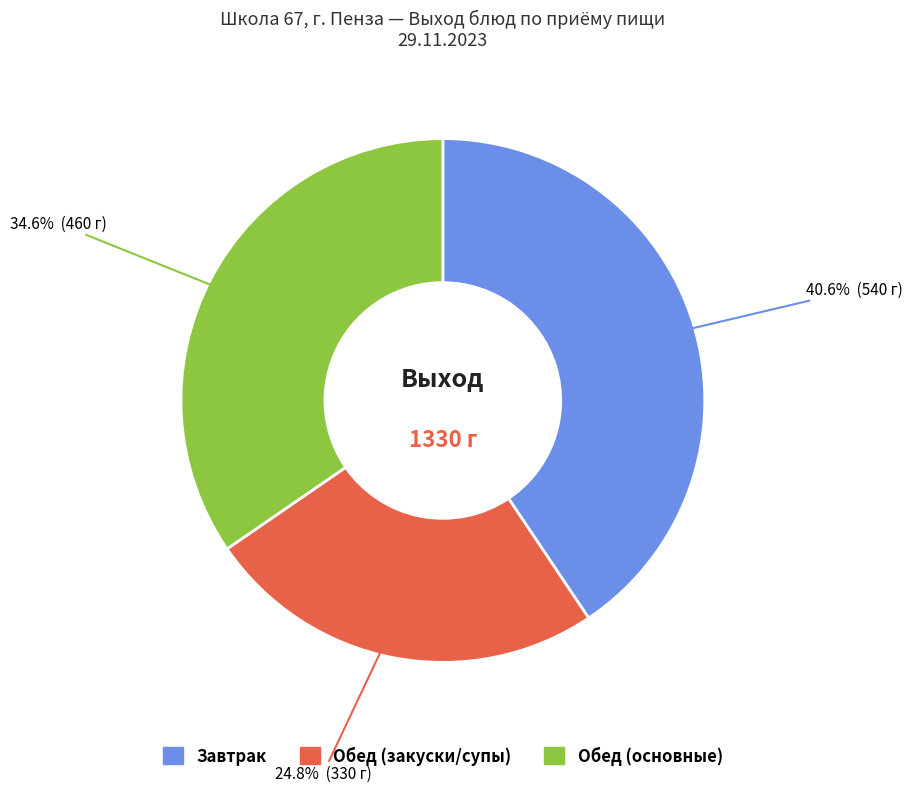

To the nearest percent, what is the difference between the largest and smallest slice percentages?

16%